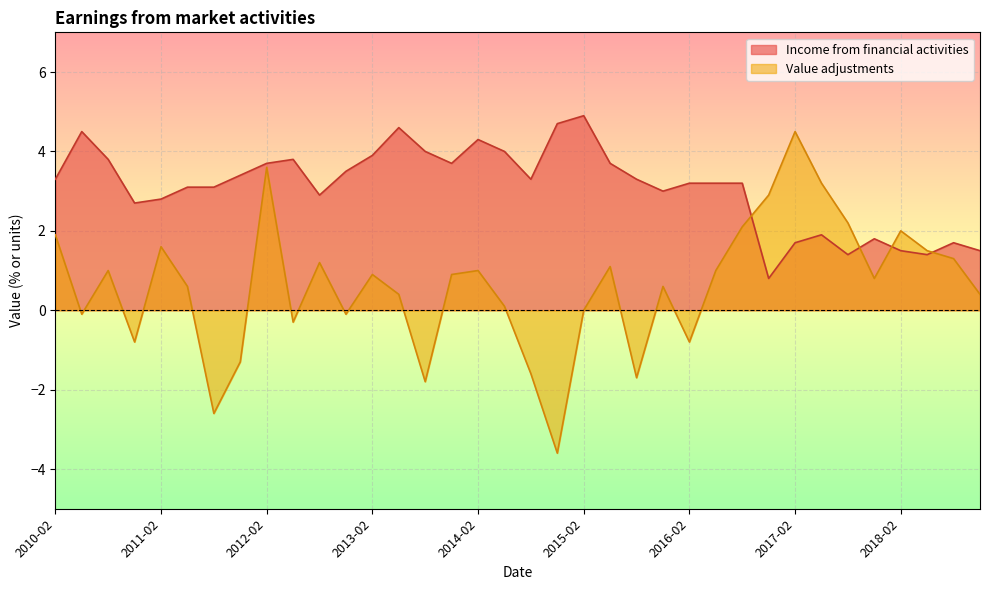

What position from the left is 2018-11-15?

36